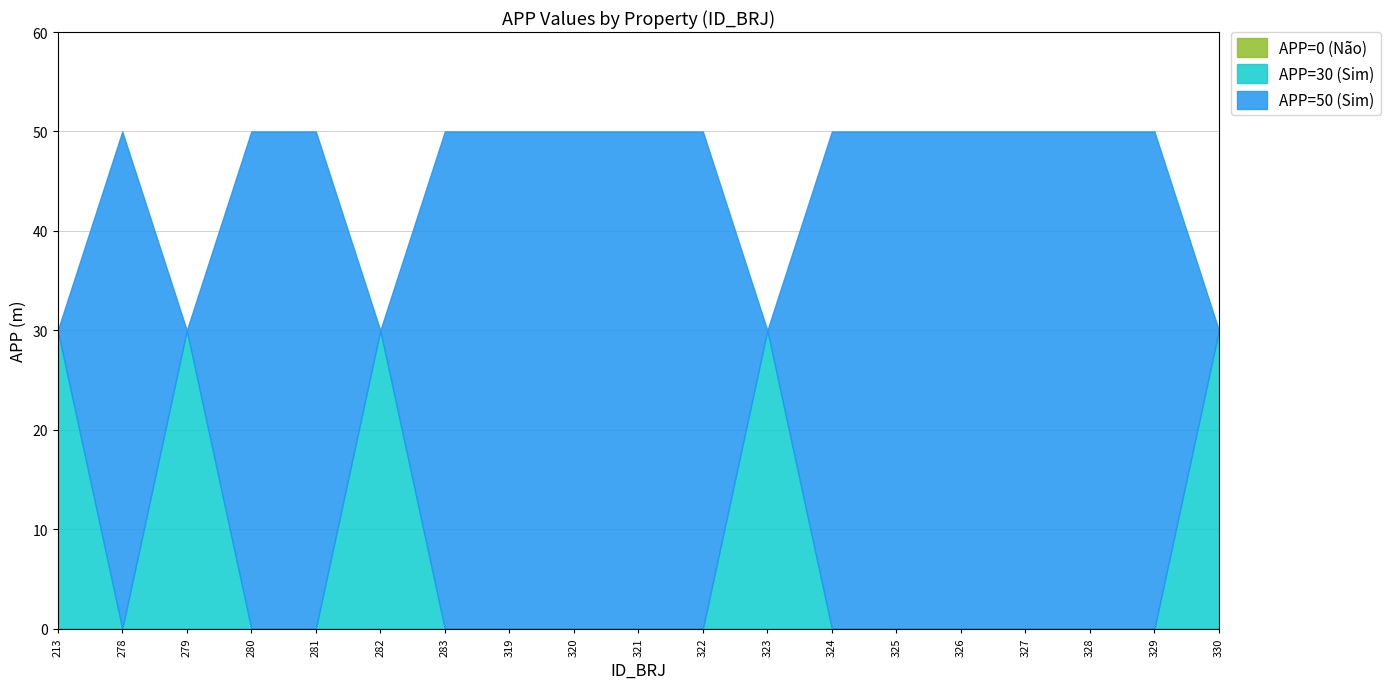

Which series has the widest spread of values?

APP=50 (Sim)